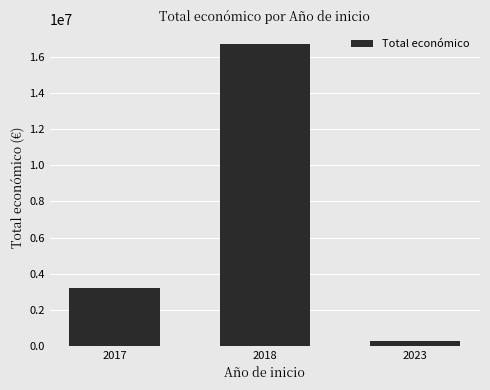

What is the difference between the values at 2018 and 2017?

13506530